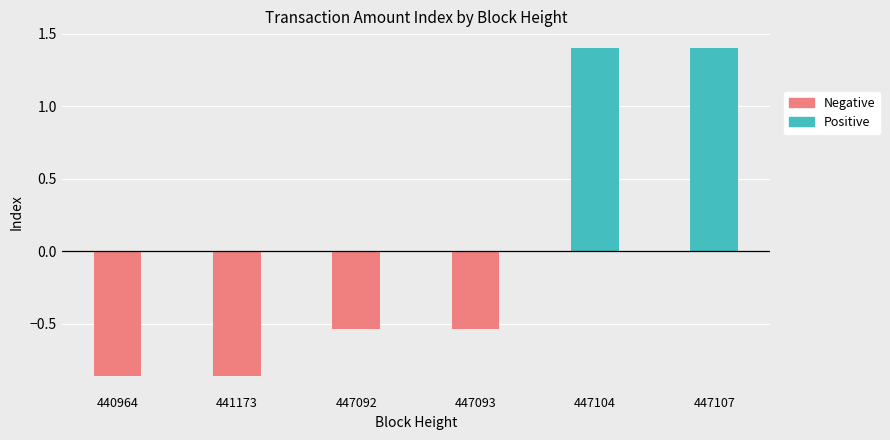

How many values in the Positive series exceed 0?

2